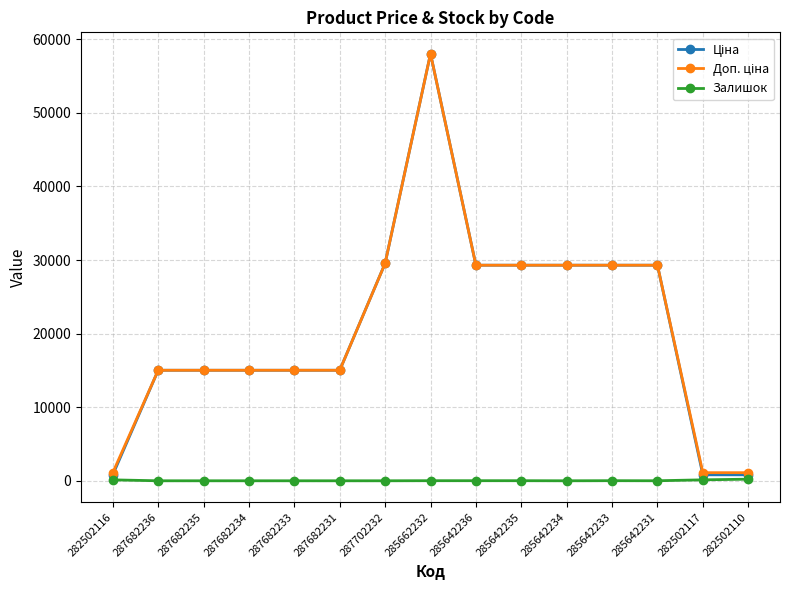

What is the difference between the highest and lowest values at 287682231?

15019.2